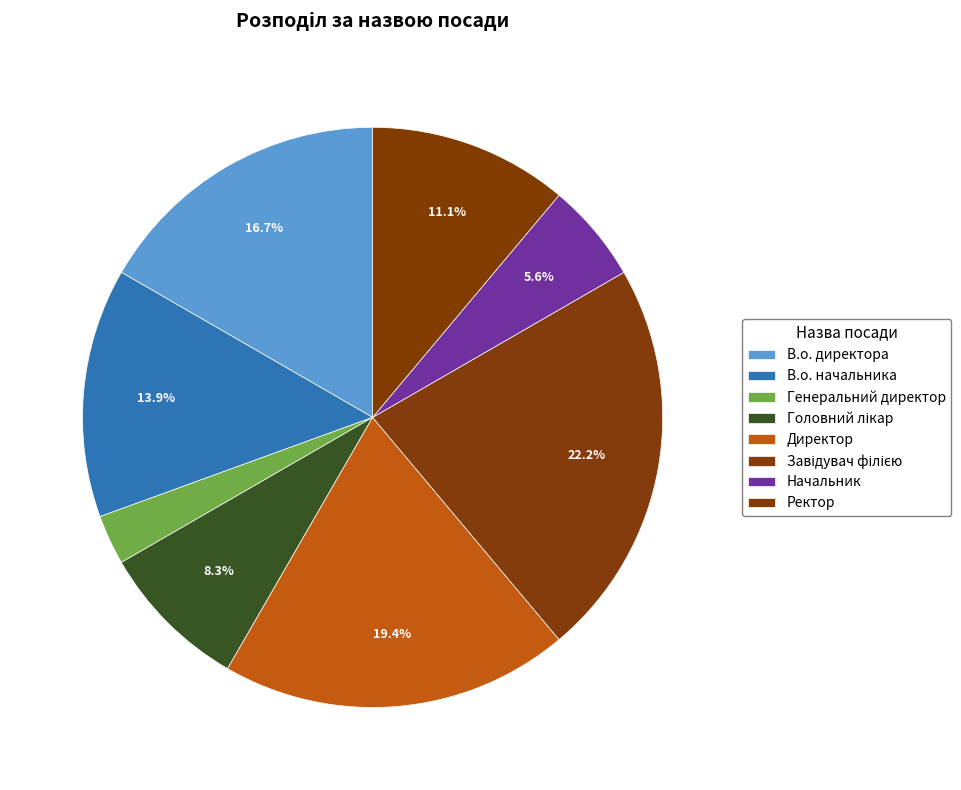

Is there a majority slice in this chart?

No